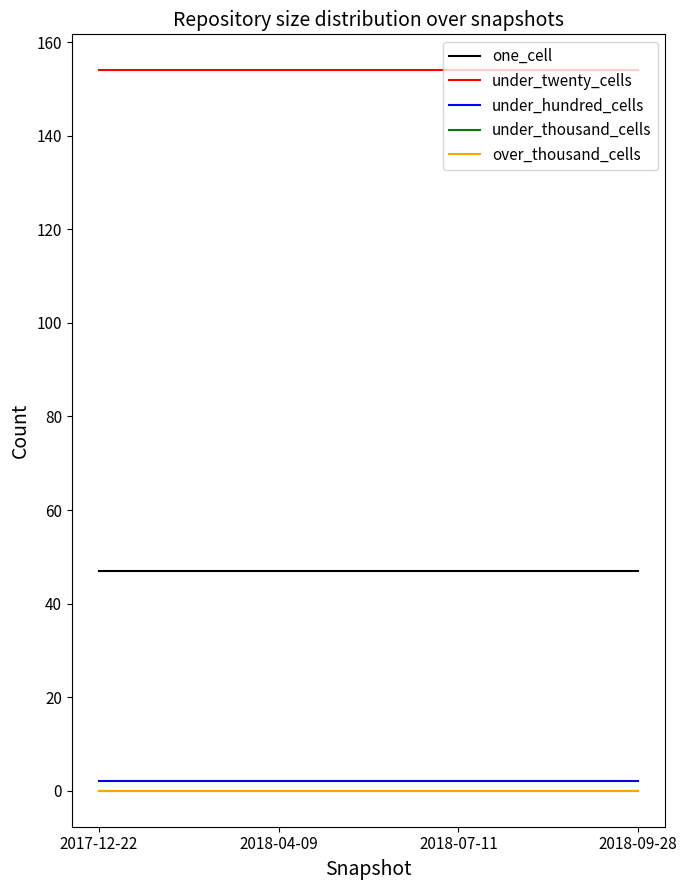

Between 2017-12-22 and 2018-04-09, which is larger?

2017-12-22